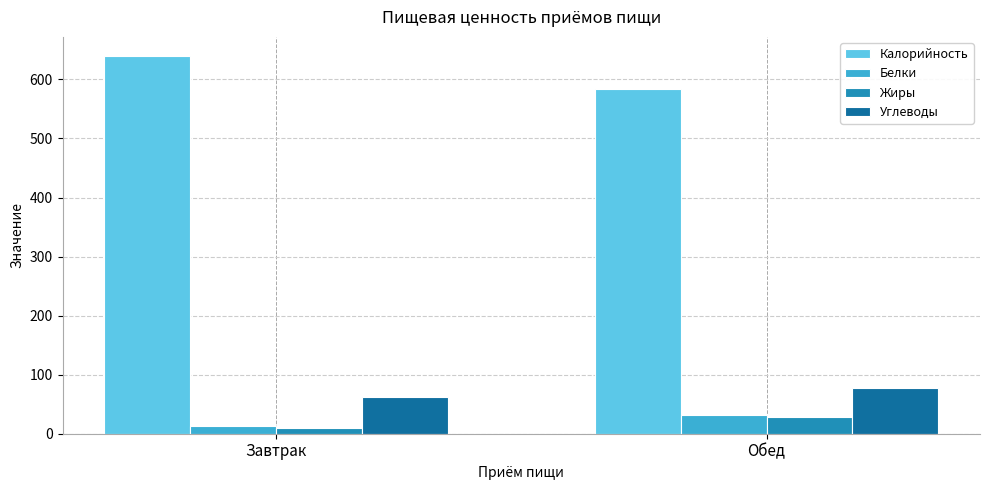

What is the difference between the highest and lowest values at Завтрак?

630.0